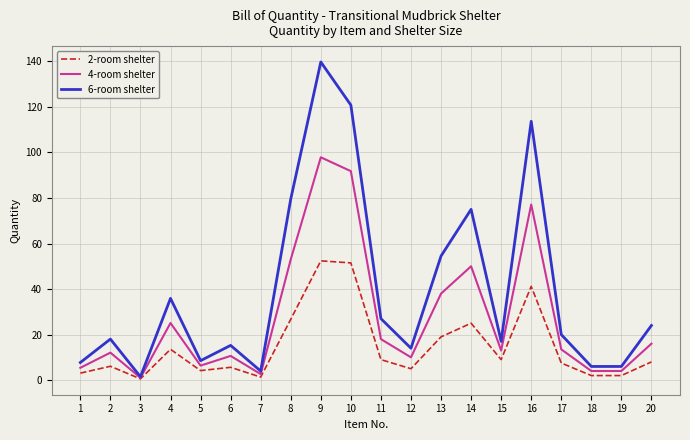

At which category is the sum across all series the highest?

9